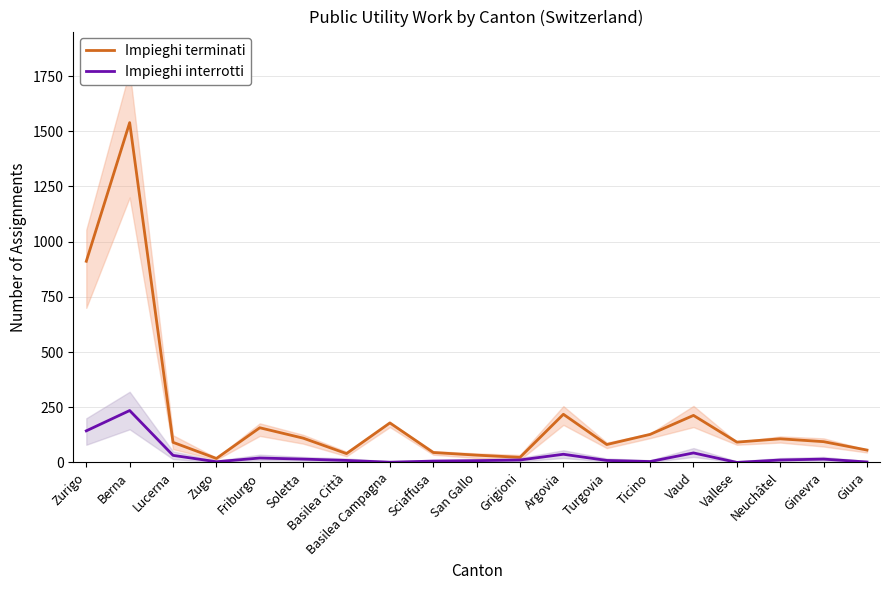

How many lines are shown in the chart?

2